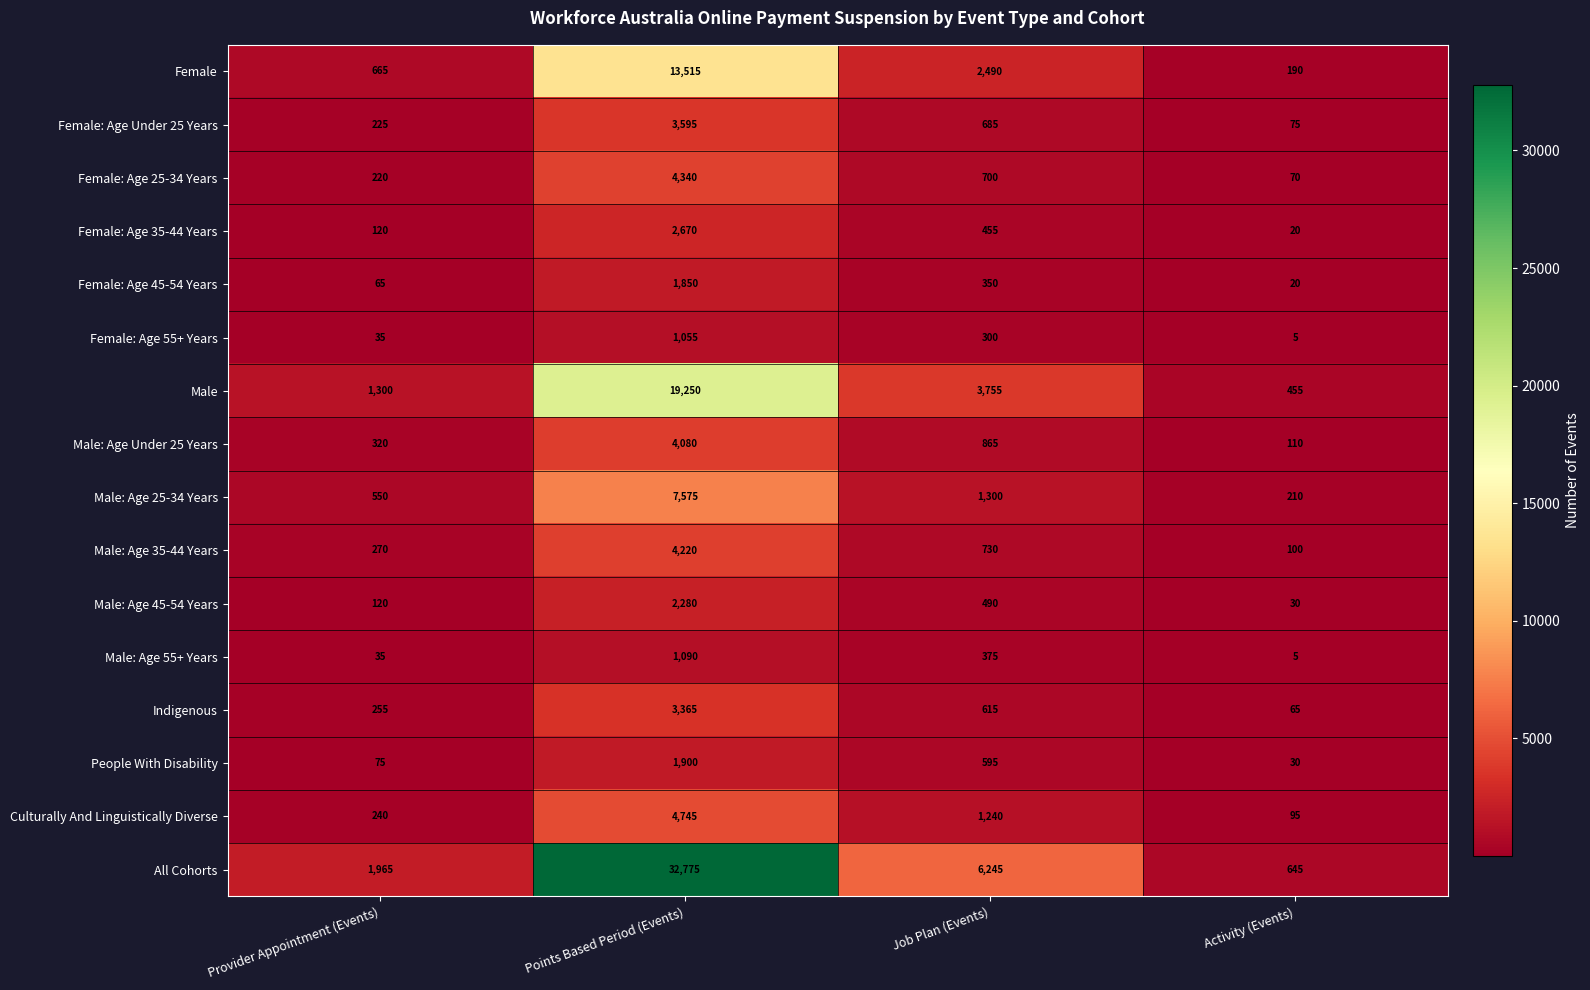

At which label does Female: Age 25-34 Years first exceed 700?

Points Based Period (Events)